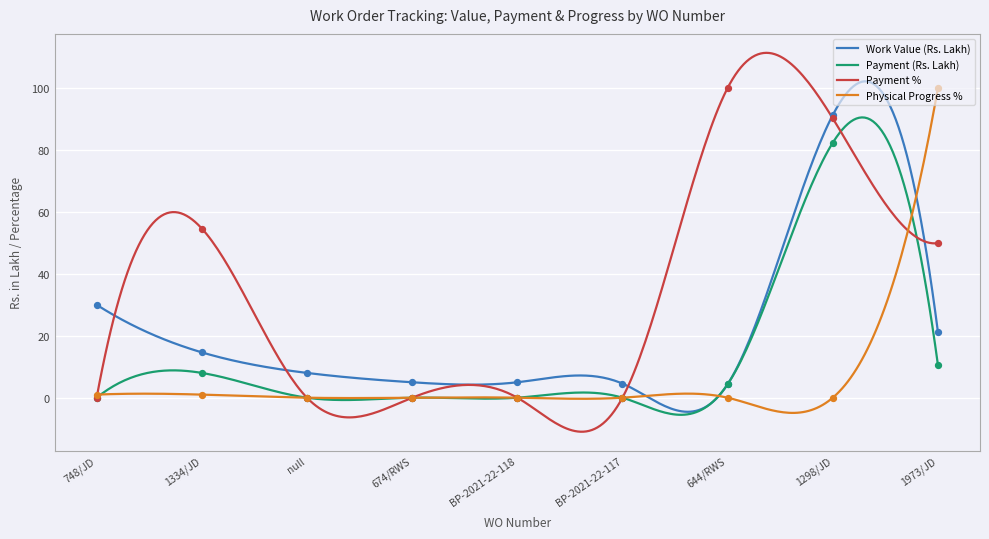

Which series contains the highest Y value?

Payment %